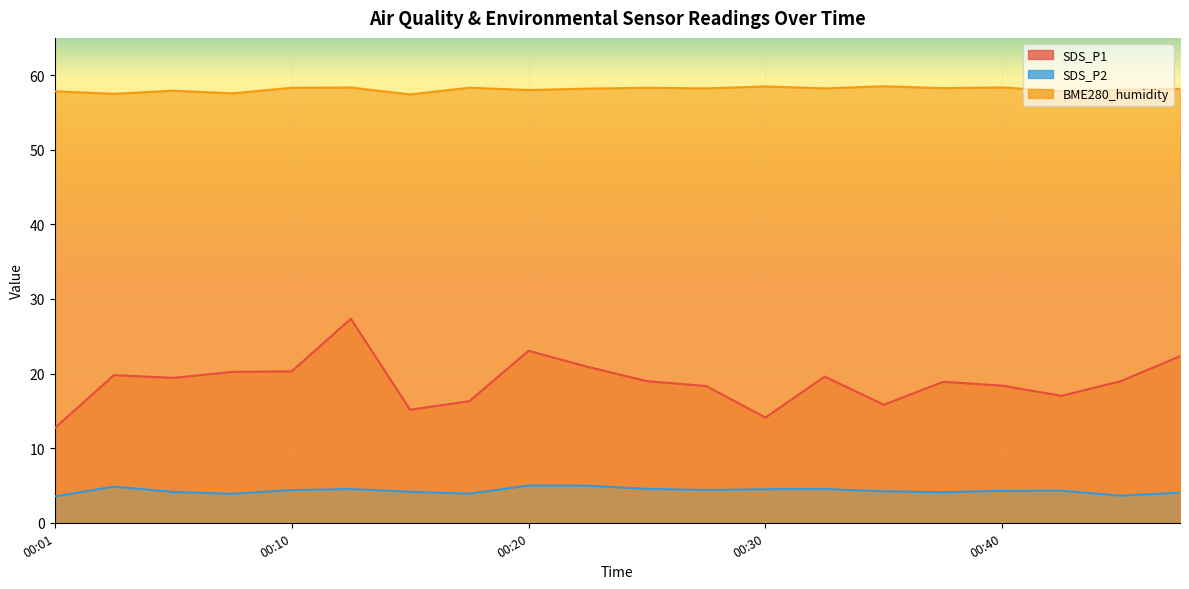

What is the greatest value displayed?

58.5